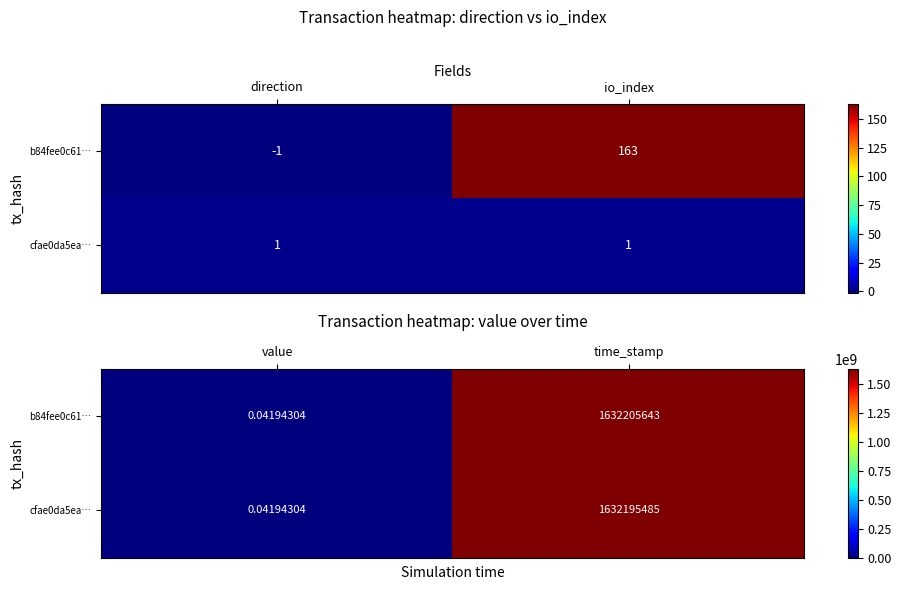

At how many categories does at least one series exceed 987039639?

1